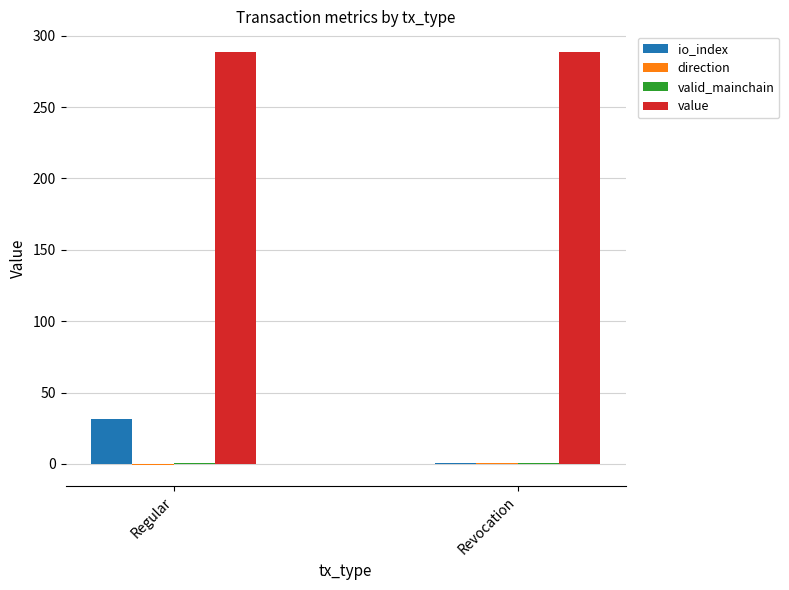

Rank the categories by io_index value from lowest to highest.

Revocation, Regular